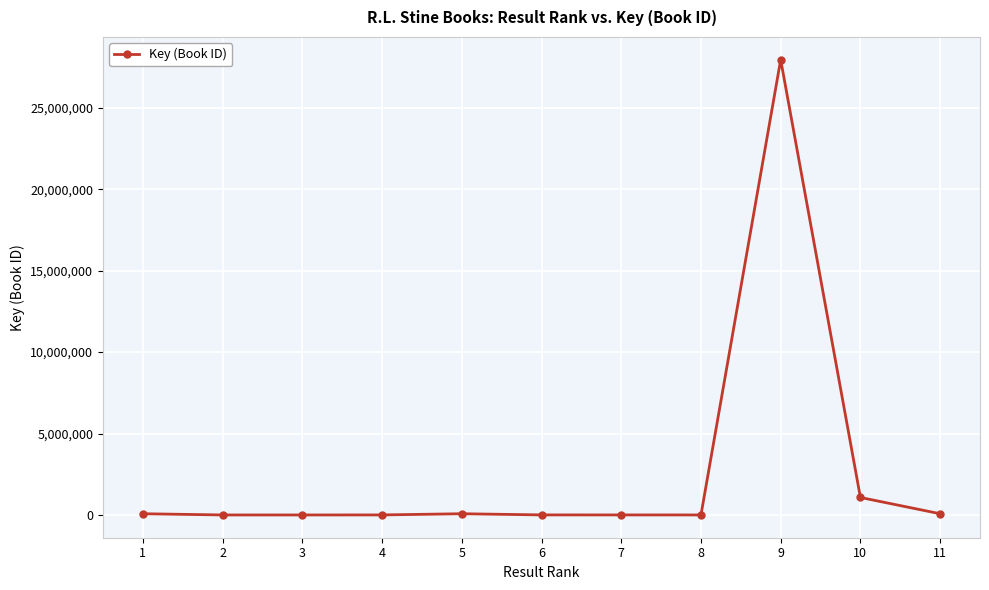

The value at 1 is 76980. True or false?

True